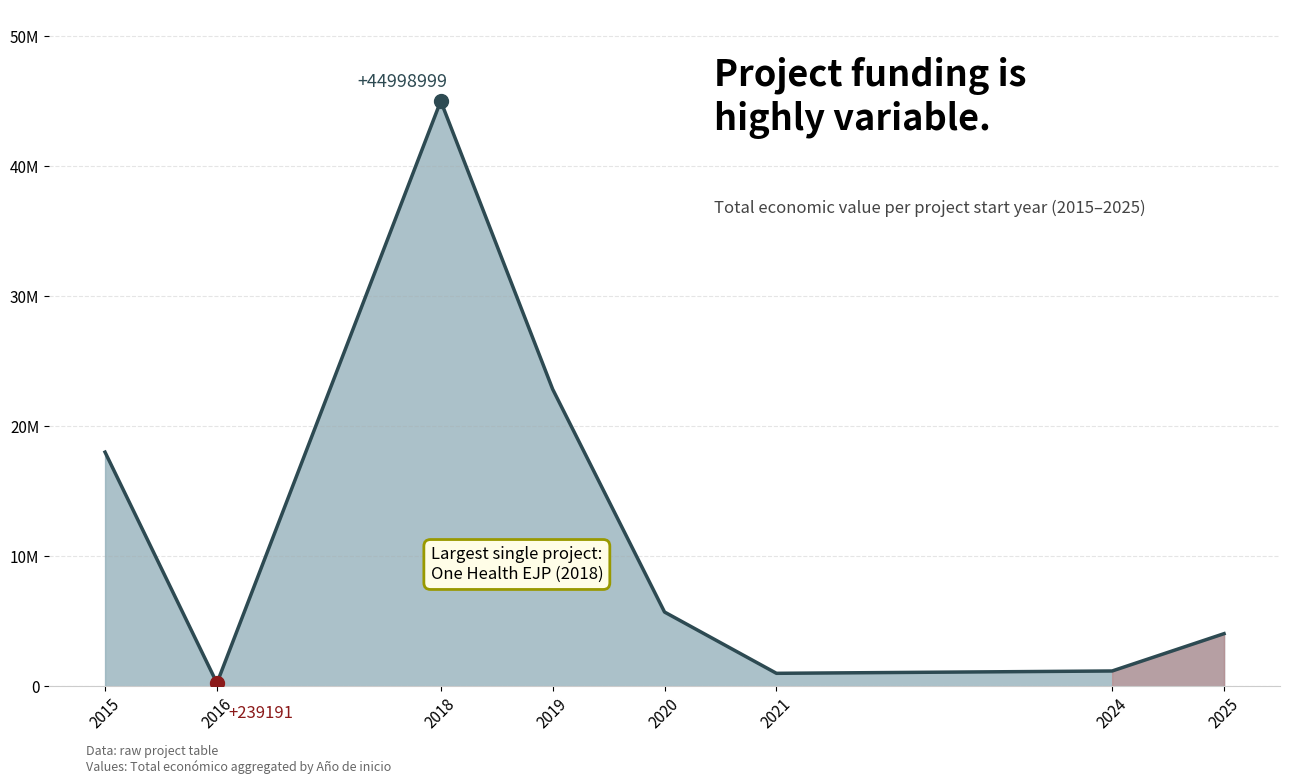

True or false: the data shows 5325465 at 2019.

False